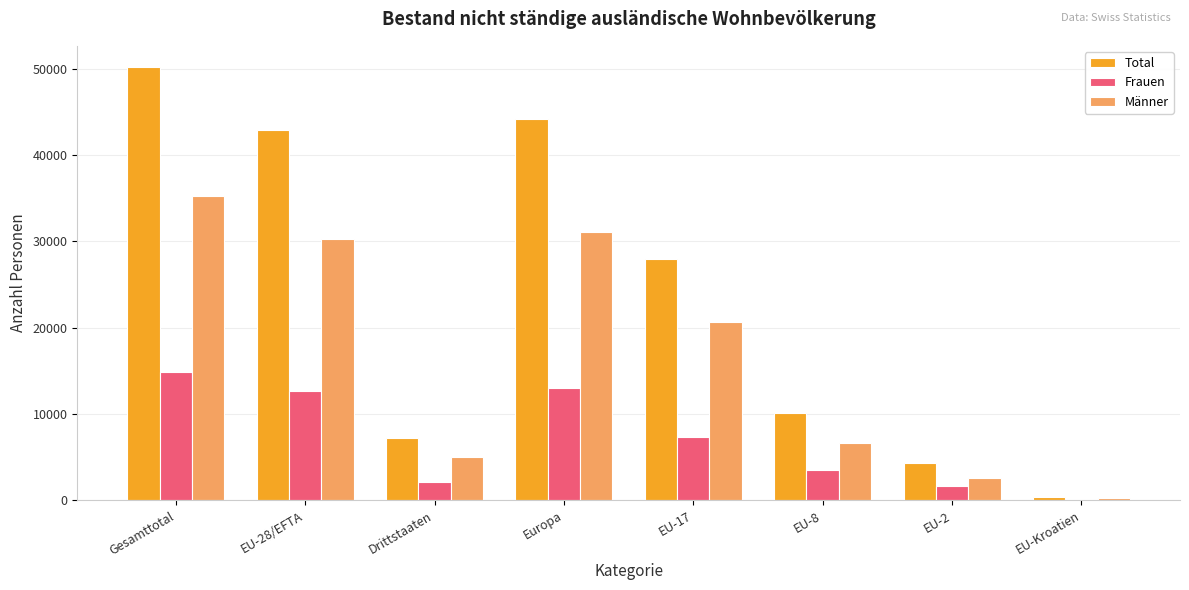

How many groups of bars are there?

8